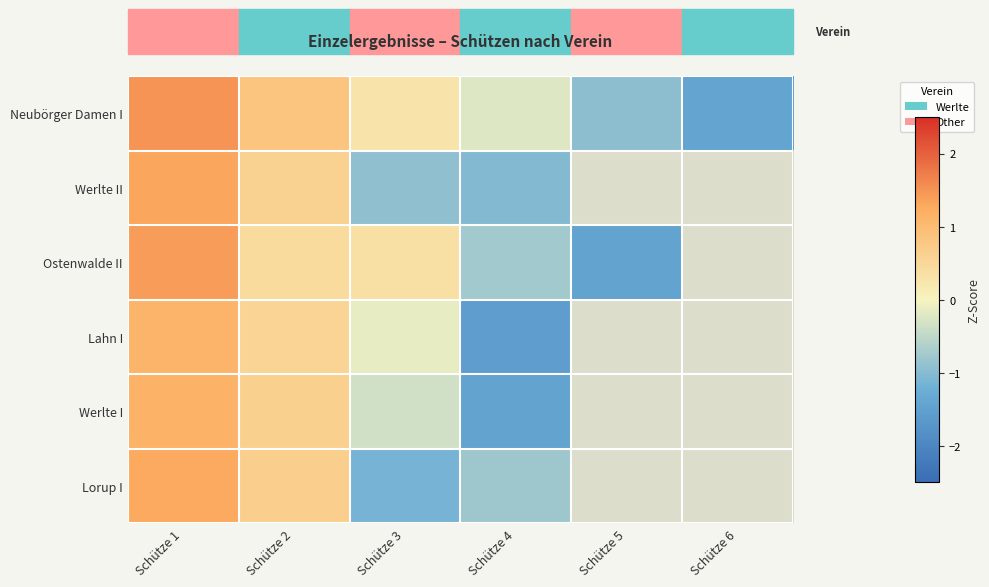

Which category has the lowest value across all series?

Schütze 4